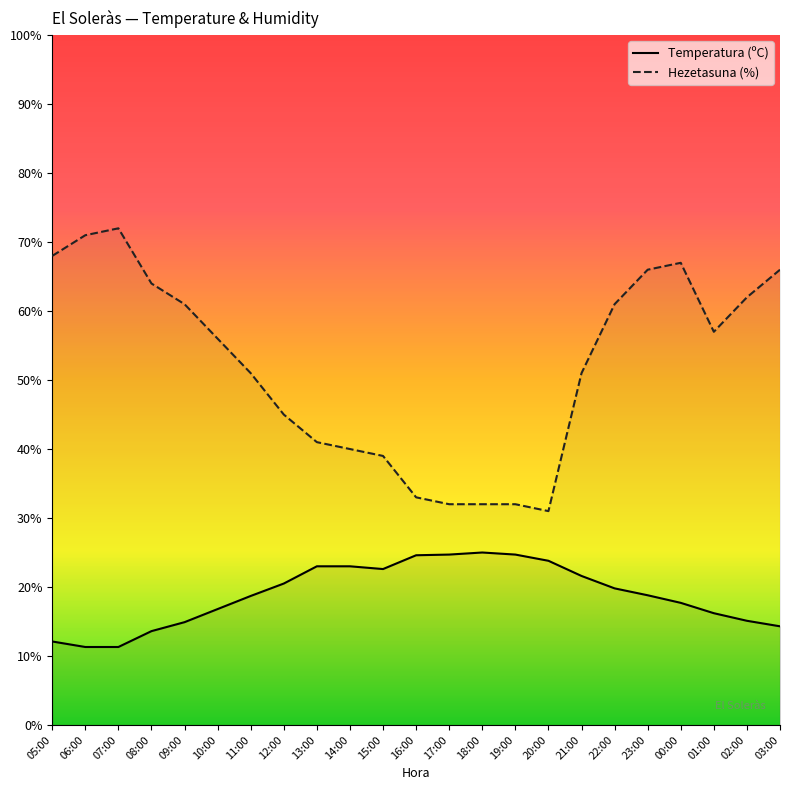

Reading left to right, transcribe all the data shown in this chart.

Temperatura (ºC): 05:00=12.1	06:00=11.3	07:00=11.3	08:00=13.6	09:00=14.9	10:00=16.8	11:00=18.7	12:00=20.5	13:00=23.0	14:00=23.0	15:00=22.6	16:00=24.6	17:00=24.7	18:00=25.0	19:00=24.7	20:00=23.8	21:00=21.6	22:00=19.8	23:00=18.8	00:00=17.7	01:00=16.2	02:00=15.1	03:00=14.3
Hezetasuna (%): 05:00=68.0	06:00=71.0	07:00=72.0	08:00=64.0	09:00=61.0	10:00=56.0	11:00=51.0	12:00=45.0	13:00=41.0	14:00=40.0	15:00=39.0	16:00=33.0	17:00=32.0	18:00=32.0	19:00=32.0	20:00=31.0	21:00=51.0	22:00=61.0	23:00=66.0	00:00=67.0	01:00=57.0	02:00=62.0	03:00=66.0